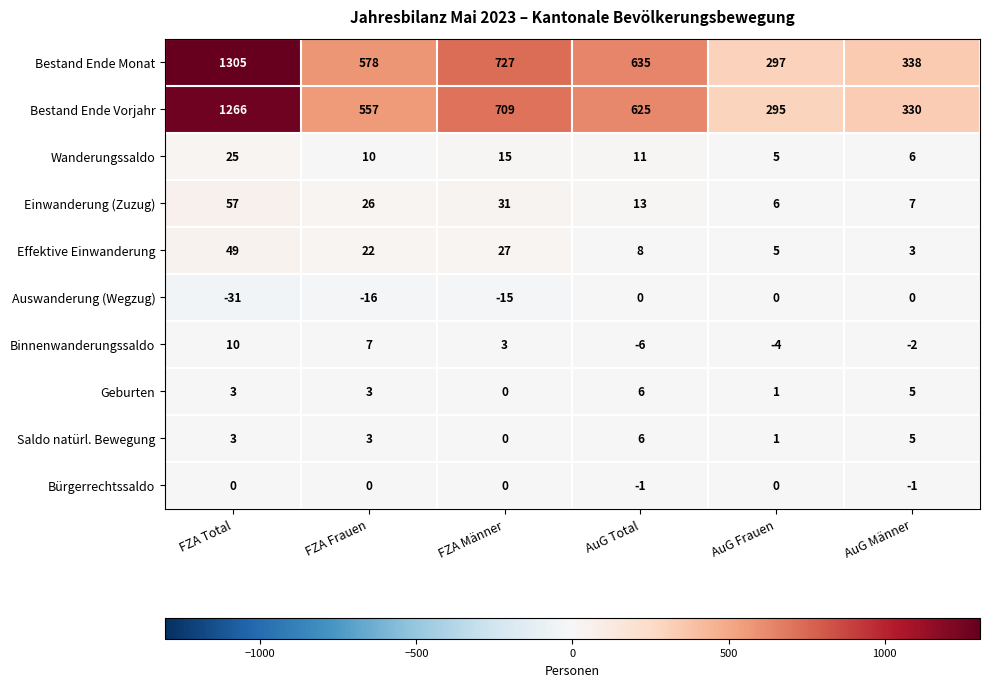

The Einwanderung (Zuzug) series shows 13 at AuG Total. True or false?

True